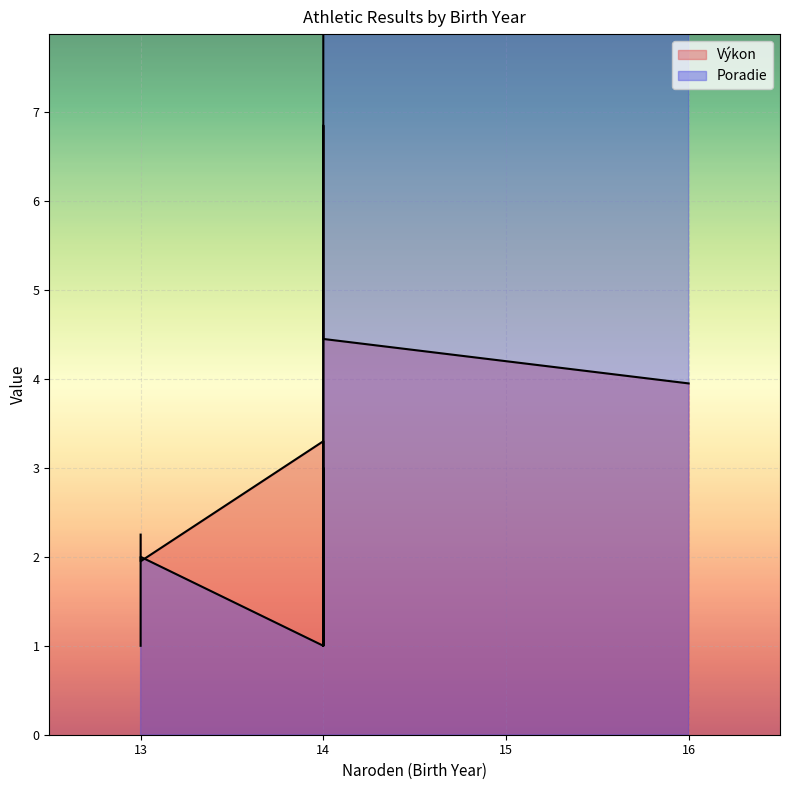

True or false: Poradie has more than 0 interior local peaks.

True